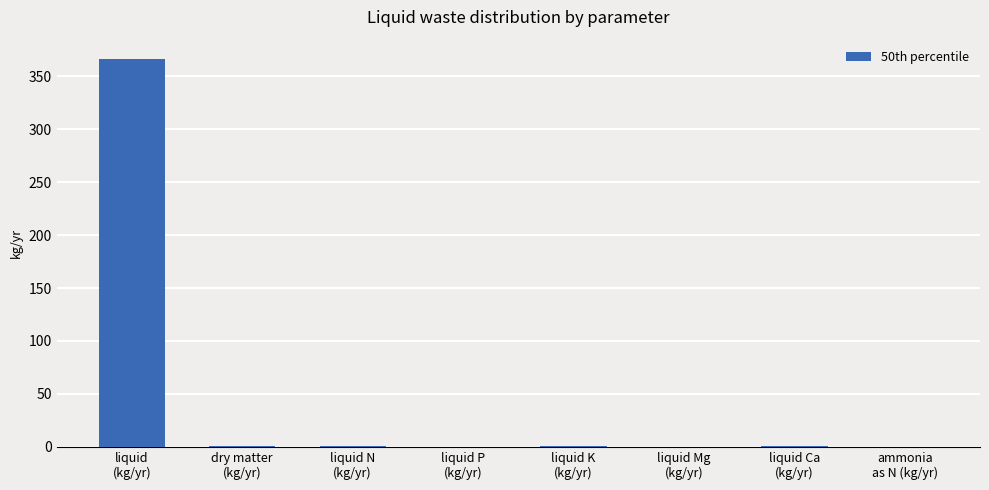

What is the sum of all values?

369.4